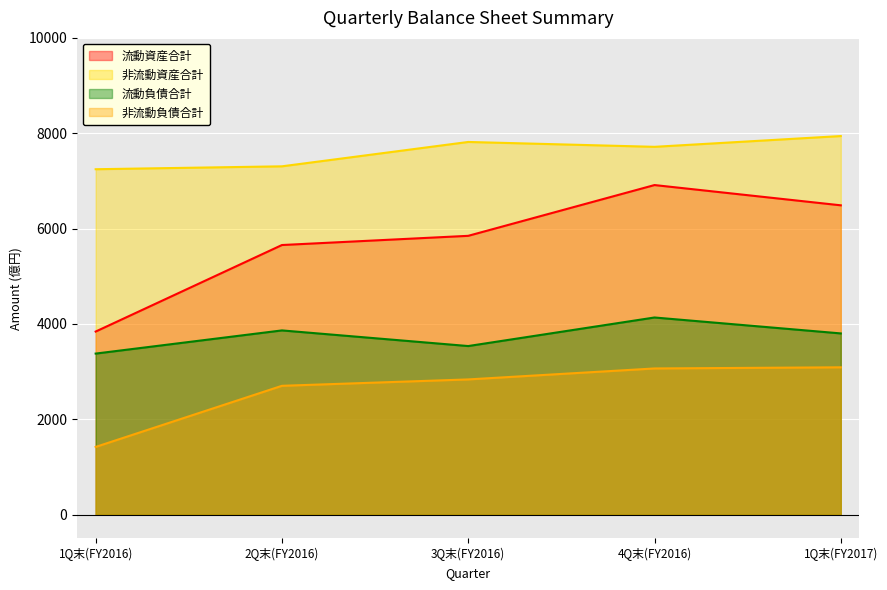

What is the highest value of the 流動資産合計 series?

6913